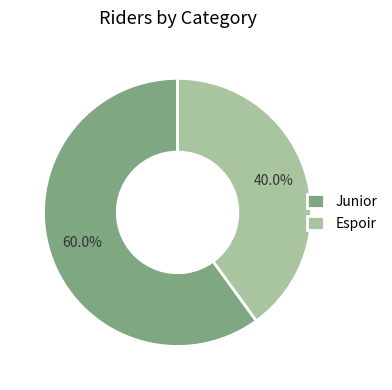

Which category has the smallest portion of the pie?

Espoir